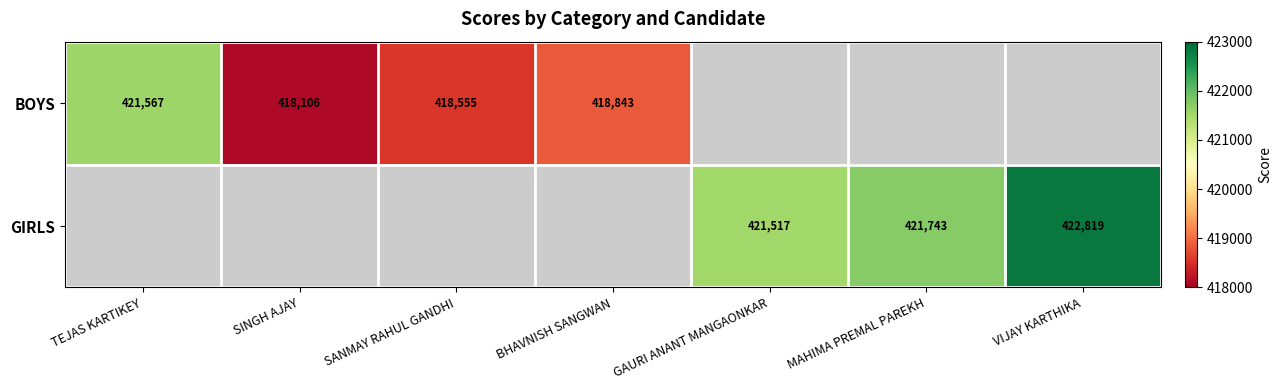

Which label corresponds to the largest value in the chart?

VIJAY KARTHIKA